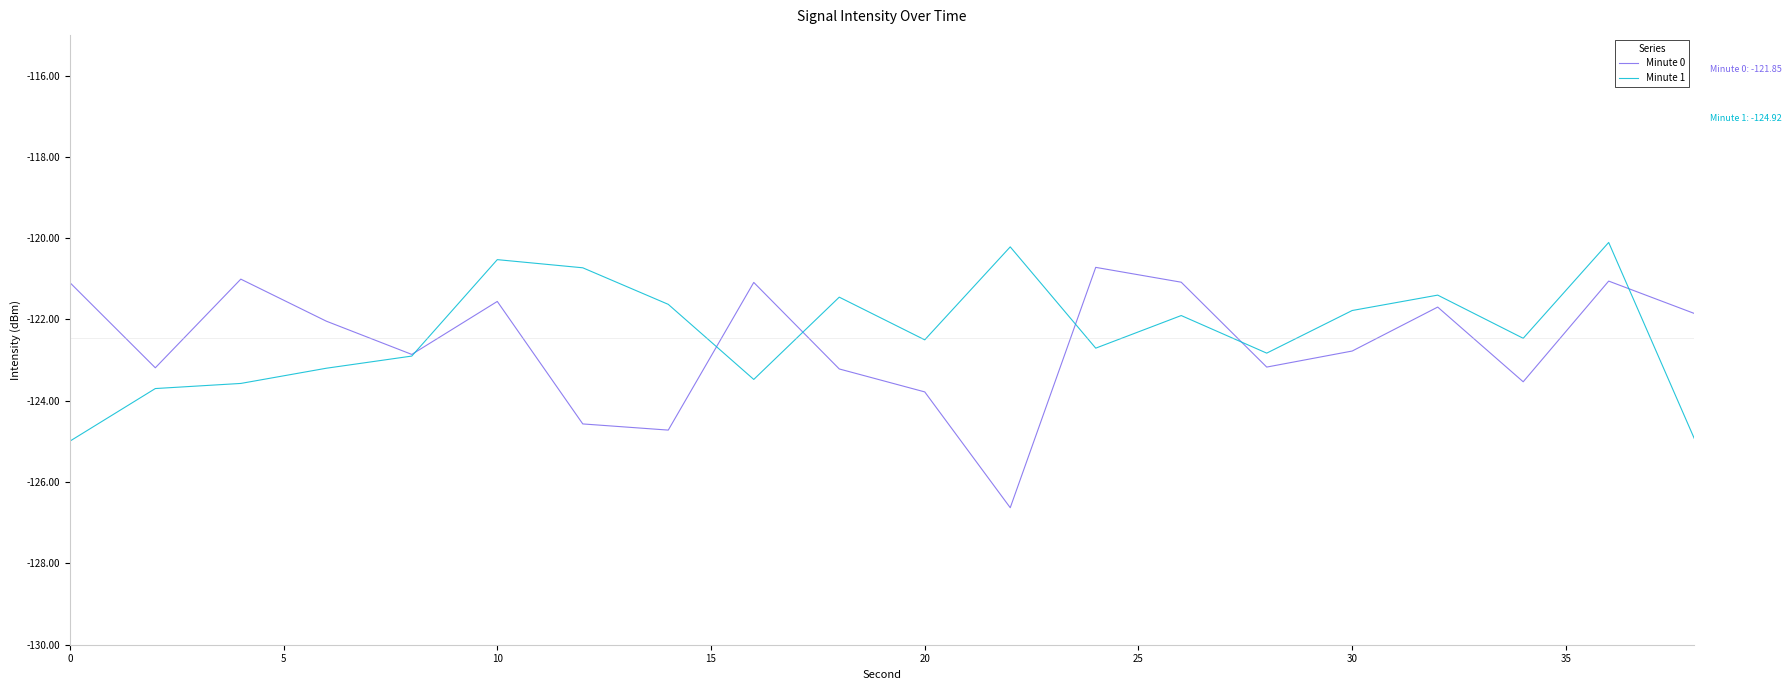

Which series ends up on top after the final intersection of Minute 0 and Minute 1?

Minute 0